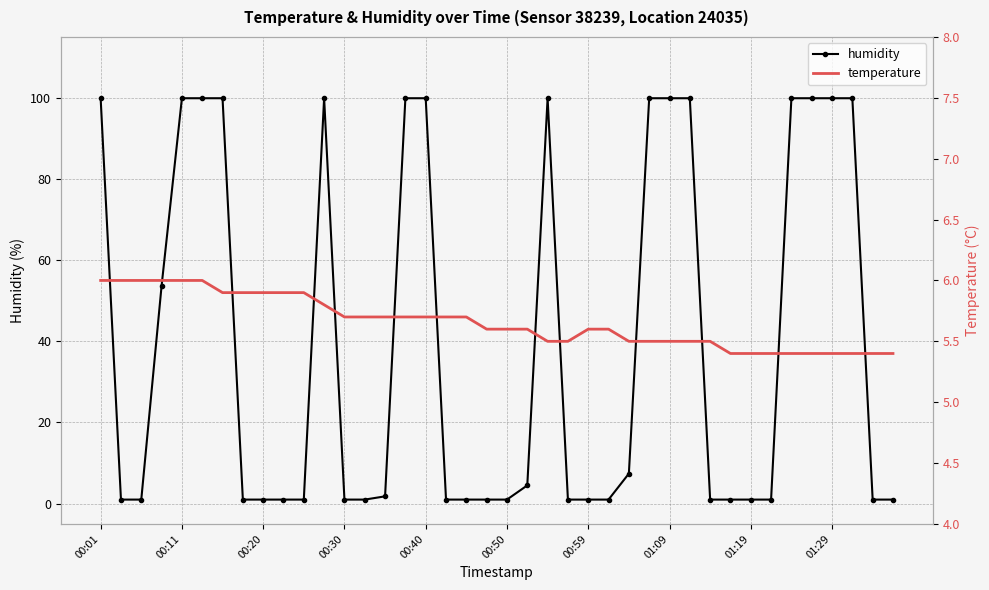

What is the maximum value for humidity?

99.9